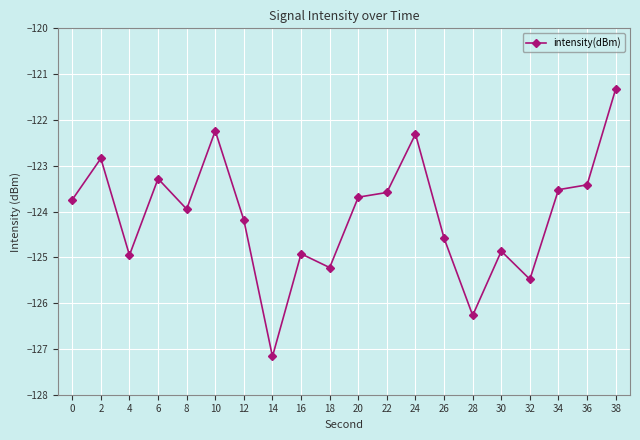

The chart shows a value of -122.8 at 2. True or false?

True